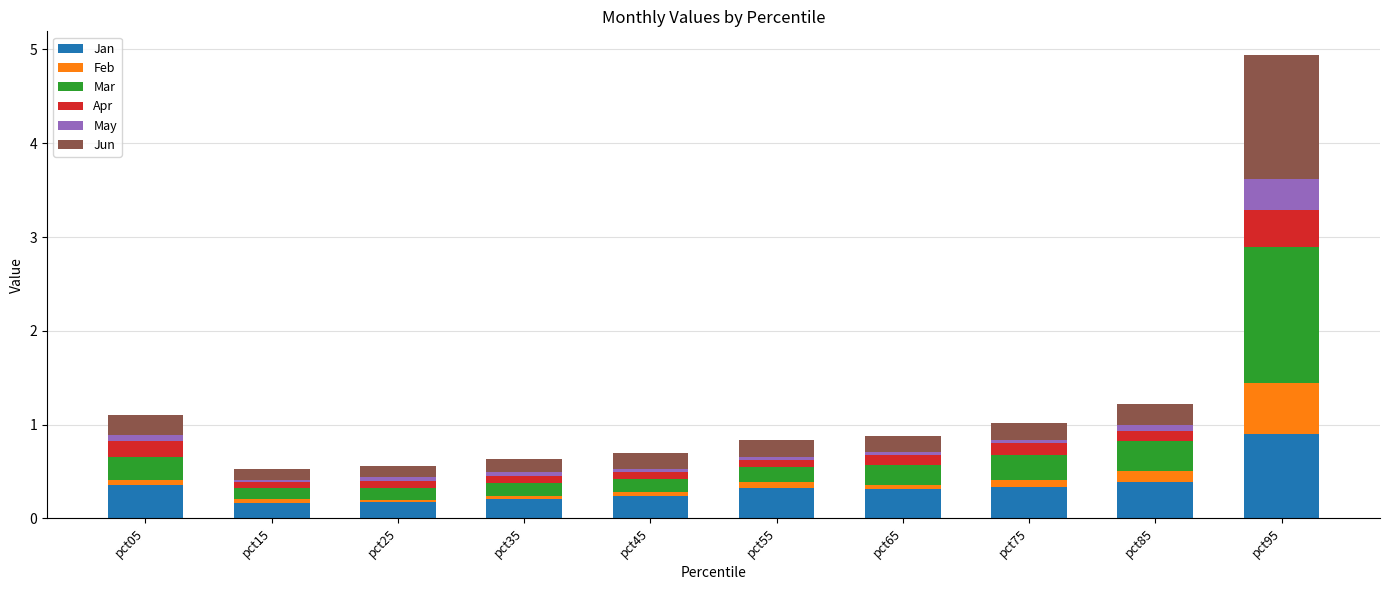

Are the bars horizontal?

No